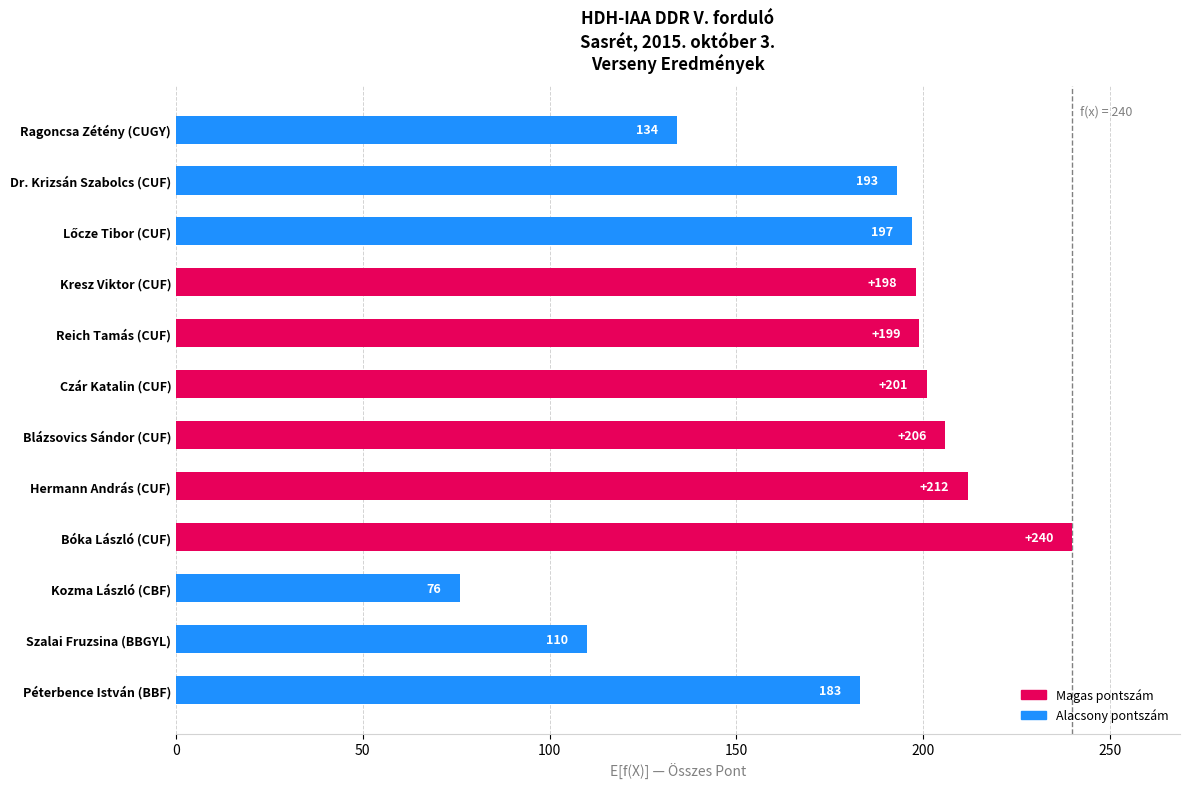

What is the greatest value displayed?

240